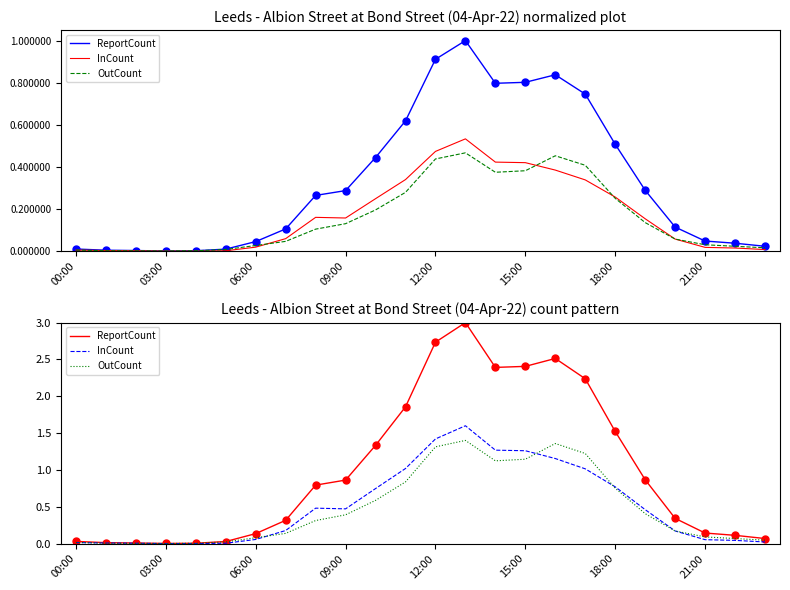

Does the chart have visible grid lines?

No